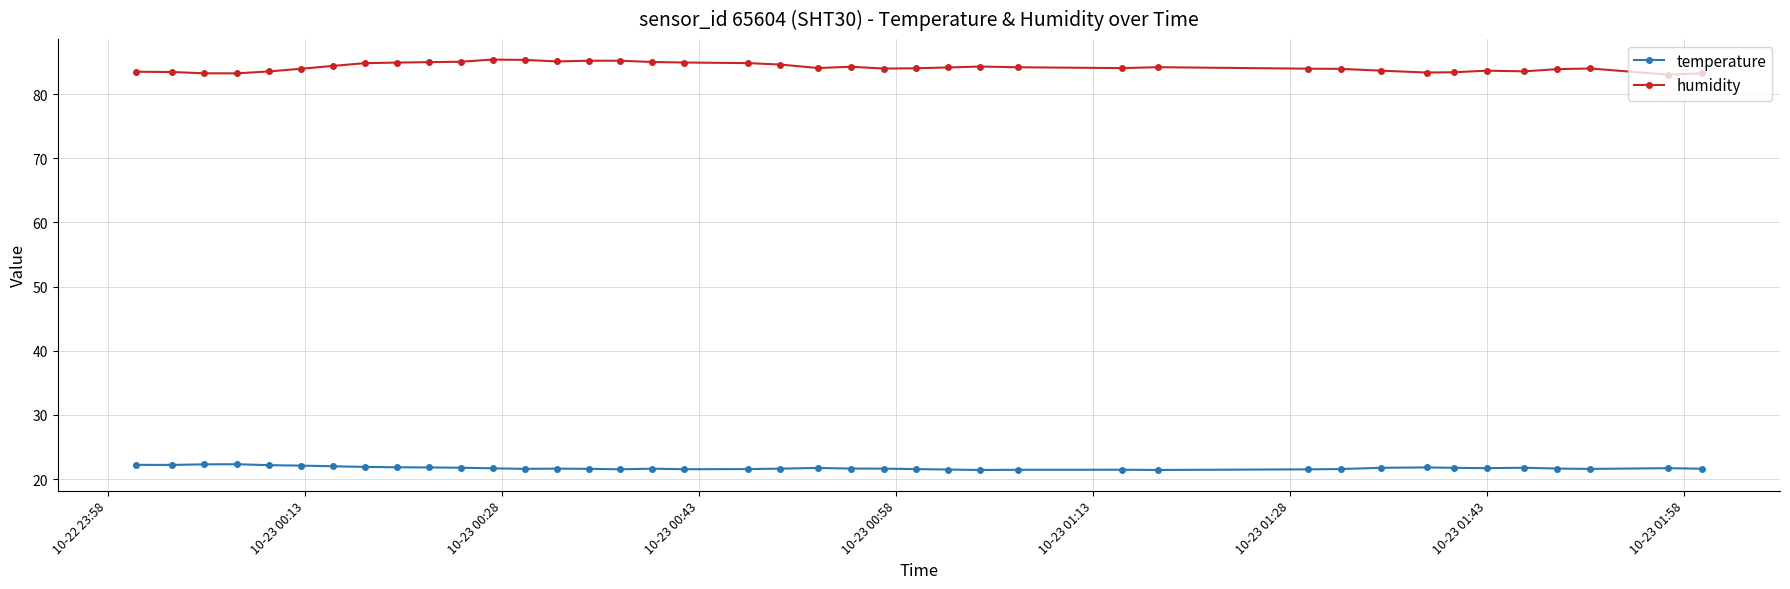

Which series has the largest range (max minus min)?

humidity